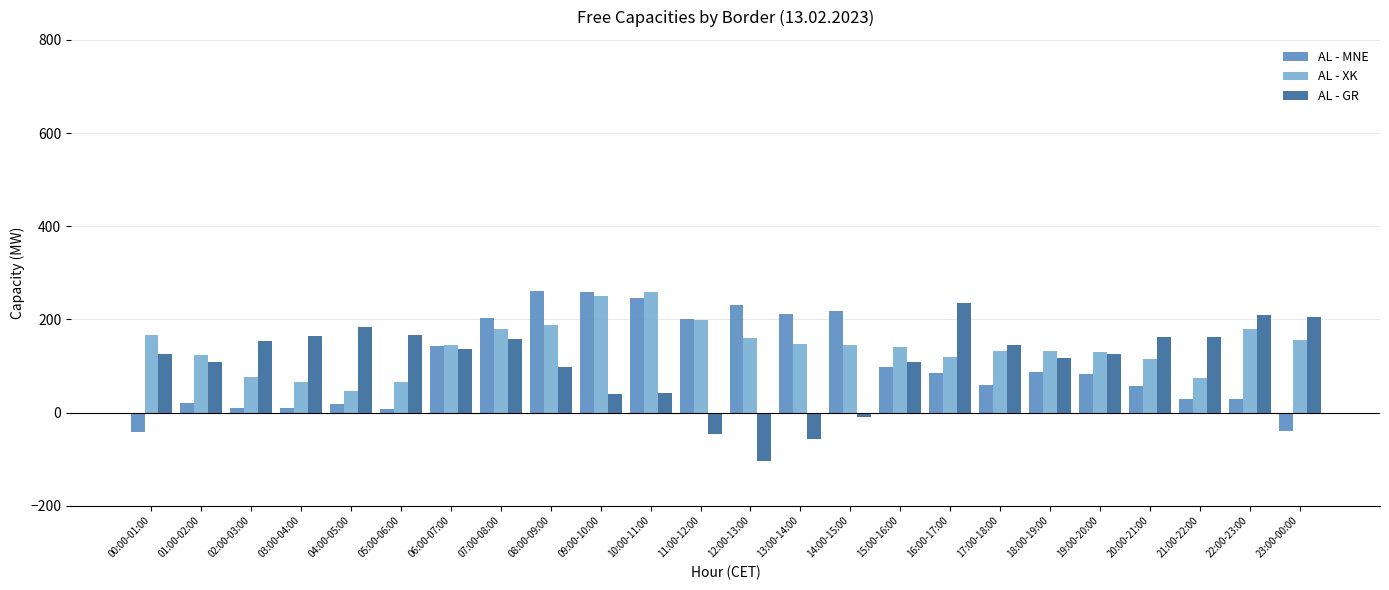

Rank the series at 14:00-15:00 from lowest to highest value.

AL - GR, AL - XK, AL - MNE